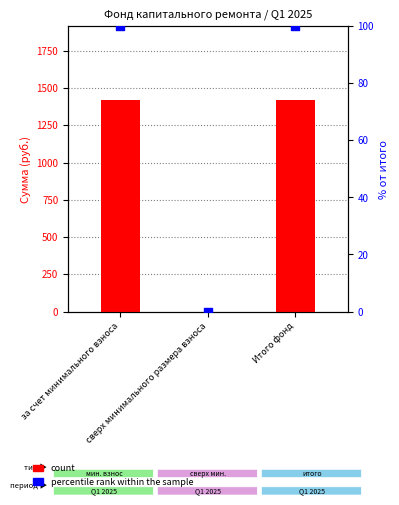

What are all the series names shown in the legend?

count, percentile rank within the sample